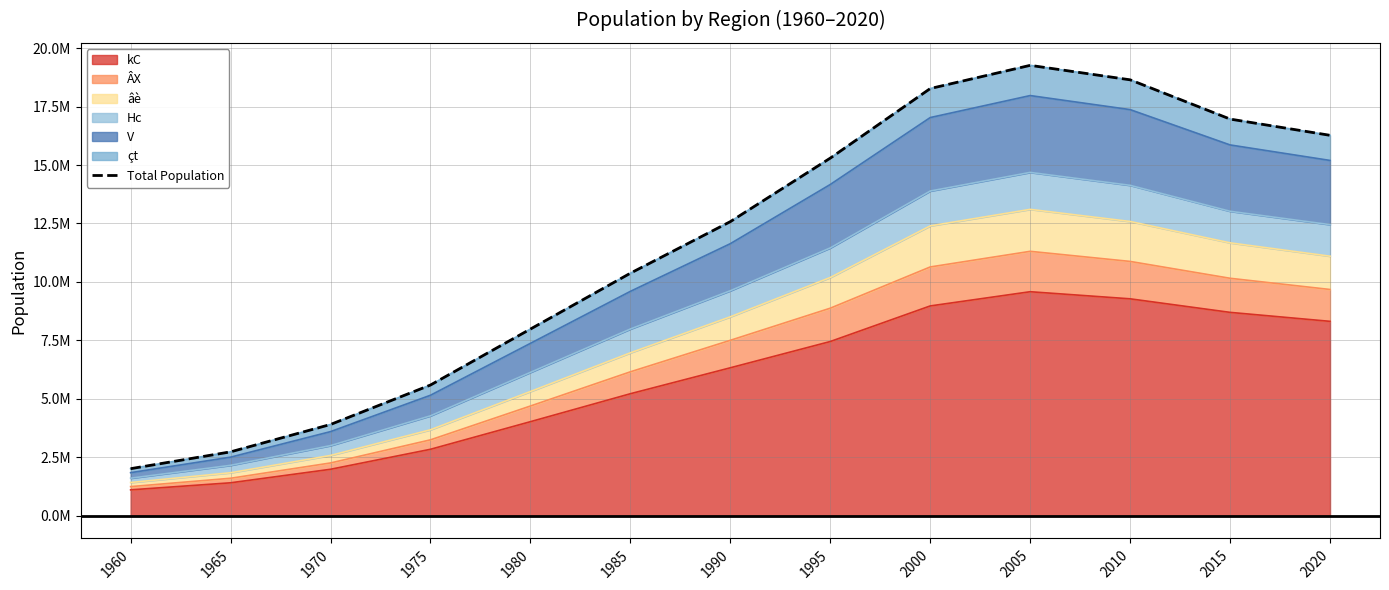

What is the minimum value shown in the chart?

2019753